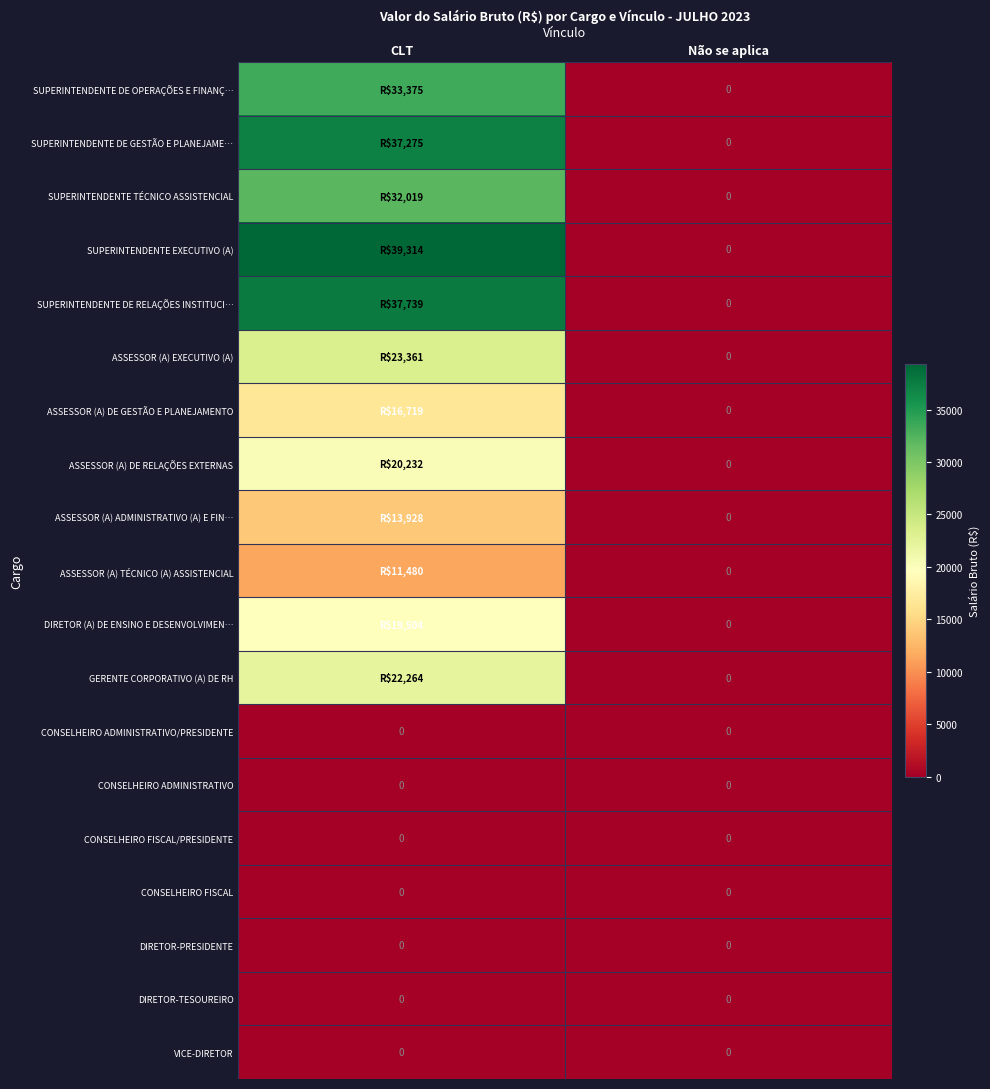

Rank the series by their maximum value, from lowest to highest.

CONSELHEIRO ADMINISTRATIVO/PRESIDENTE, CONSELHEIRO ADMINISTRATIVO, CONSELHEIRO FISCAL/PRESIDENTE, CONSELHEIRO FISCAL, DIRETOR-PRESIDENTE, DIRETOR-TESOUREIRO, VICE-DIRETOR, ASSESSOR (A) TÉCNICO (A) ASSISTENCIAL, ASSESSOR (A) ADMINISTRATIVO (A) E FIN…, ASSESSOR (A) DE GESTÃO E PLANEJAMENTO, DIRETOR (A) DE ENSINO E DESENVOLVIMEN…, ASSESSOR (A) DE RELAÇÕES EXTERNAS, GERENTE CORPORATIVO (A) DE RH, ASSESSOR (A) EXECUTIVO (A), SUPERINTENDENTE TÉCNICO ASSISTENCIAL, SUPERINTENDENTE DE OPERAÇÕES E FINANÇ…, SUPERINTENDENTE DE GESTÃO E PLANEJAME…, SUPERINTENDENTE DE RELAÇÕES INSTITUCI…, SUPERINTENDENTE EXECUTIVO (A)